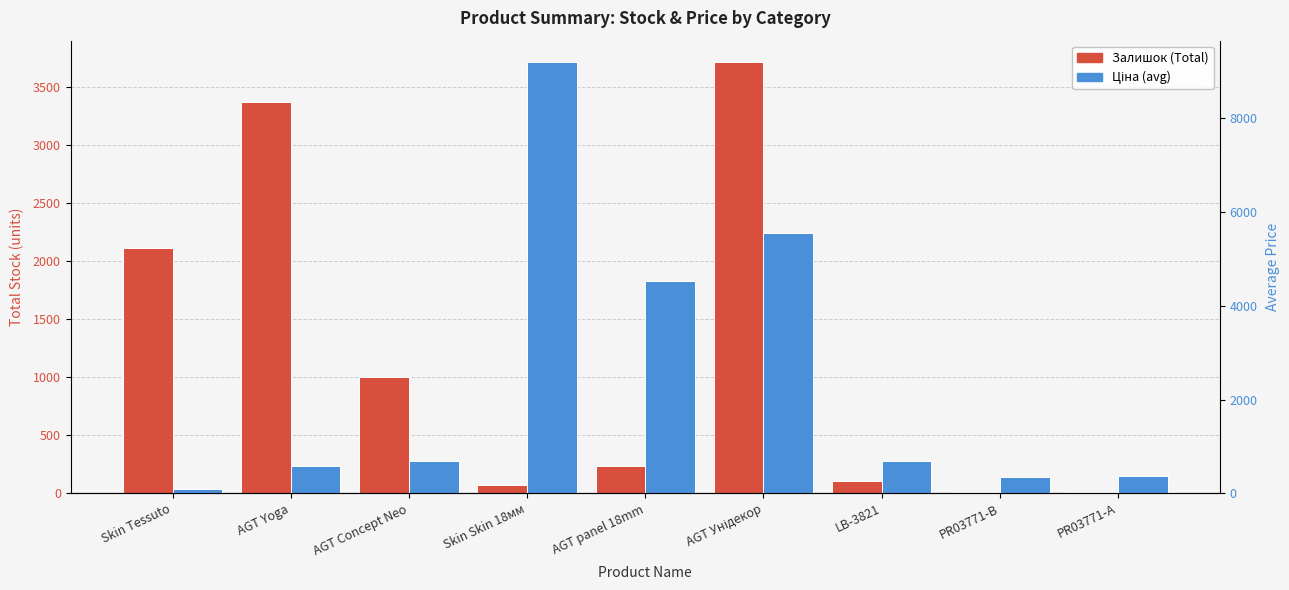

What is the value of the Ціна (avg) bar at the 1st from the left?

83.9